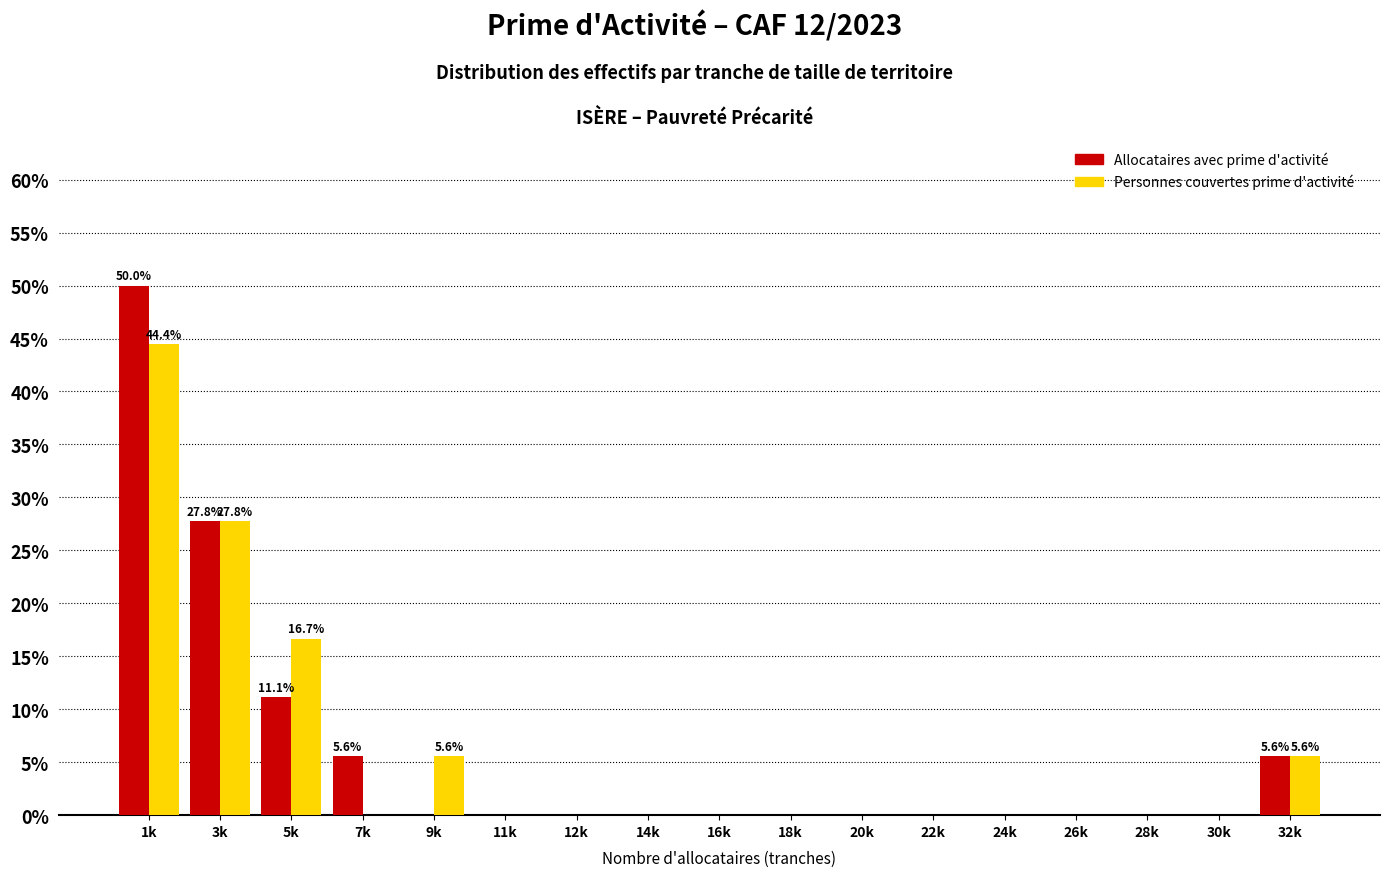

Which series changed the most between 9k and 28k?

Personnes couvertes prime d'activité